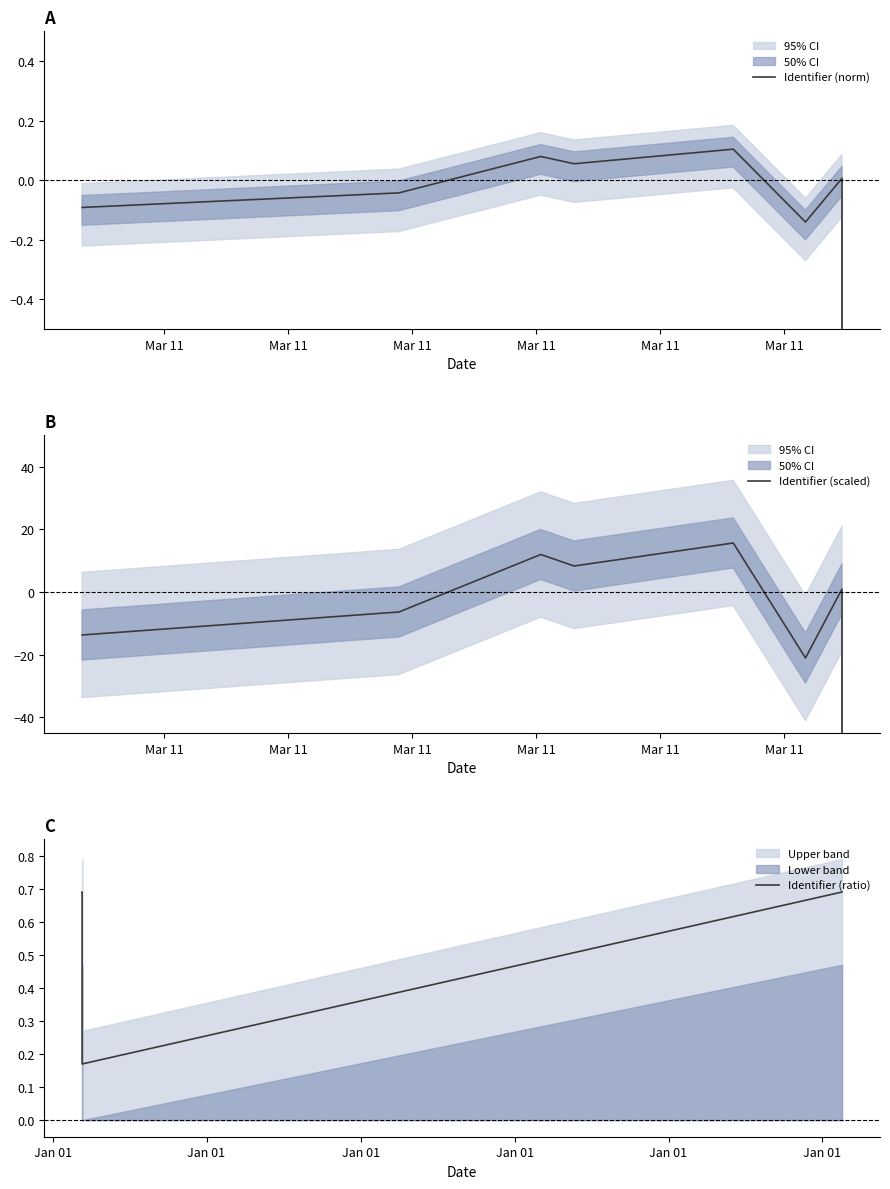

What is the difference between the maximum and minimum values?

0.5